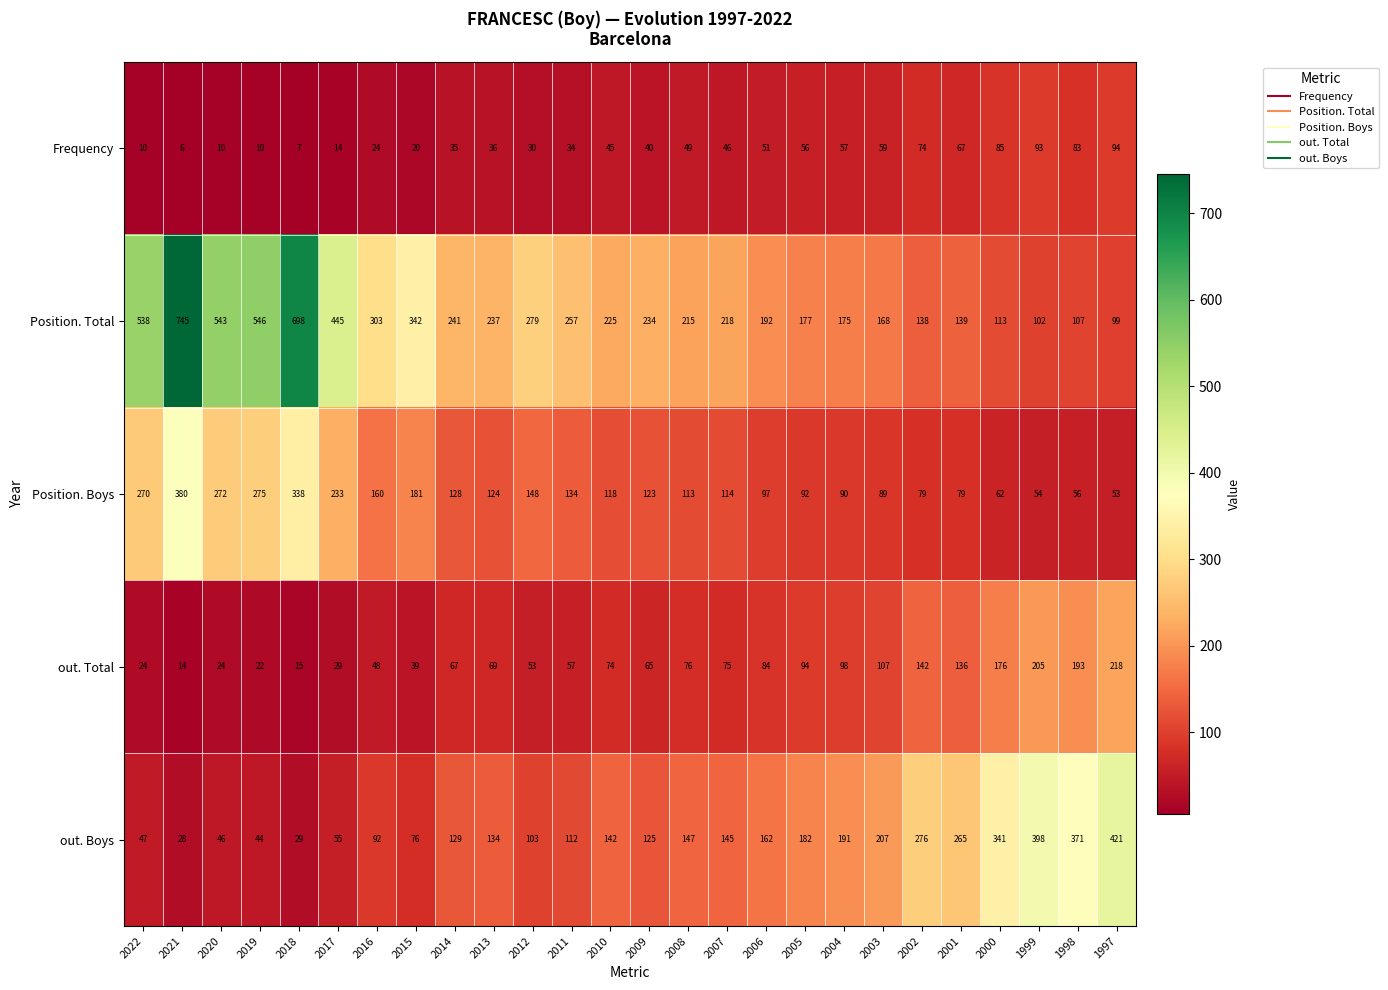

Where is Frequency nearest to the value 50?

2008